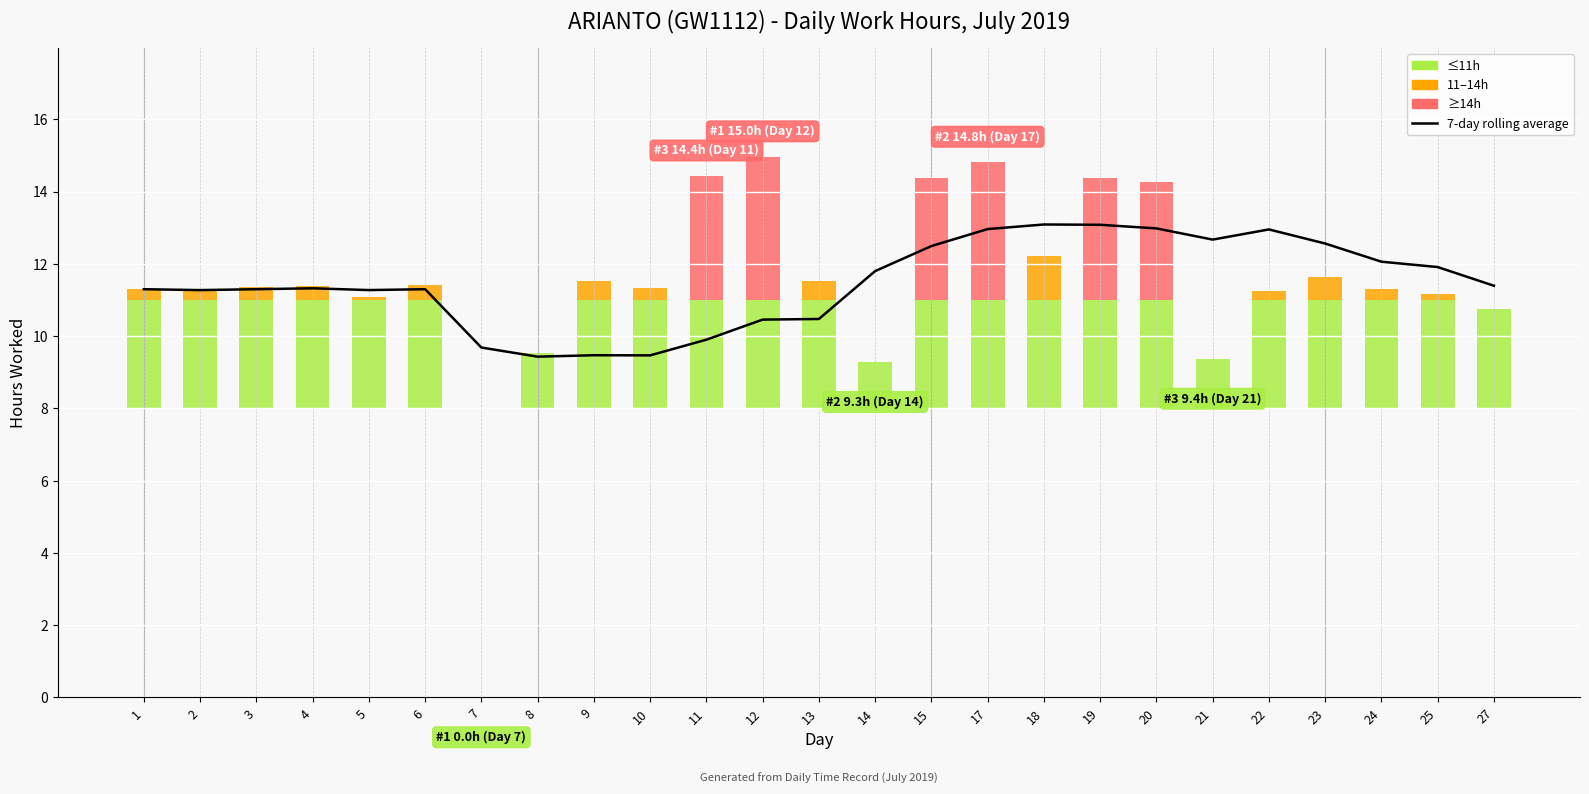

How many data points are less than 11?

7